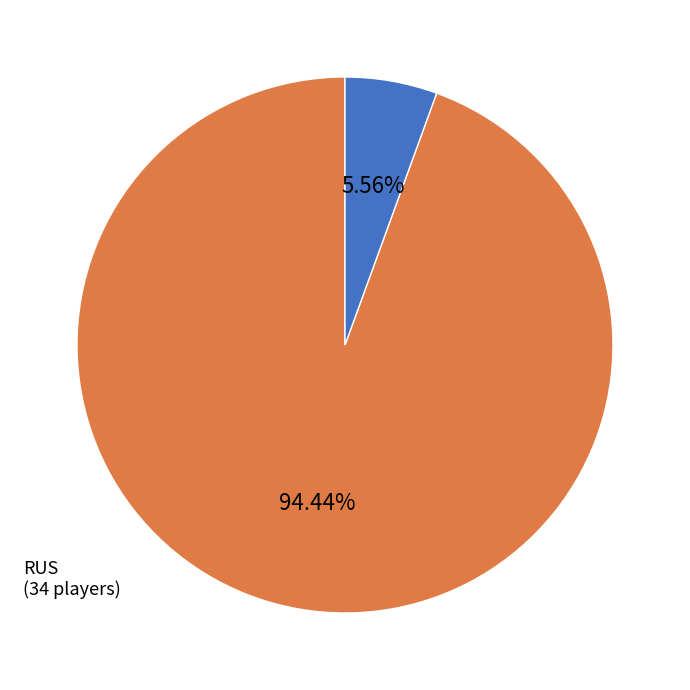

Is there any slice that represents more than half of the pie?

Yes